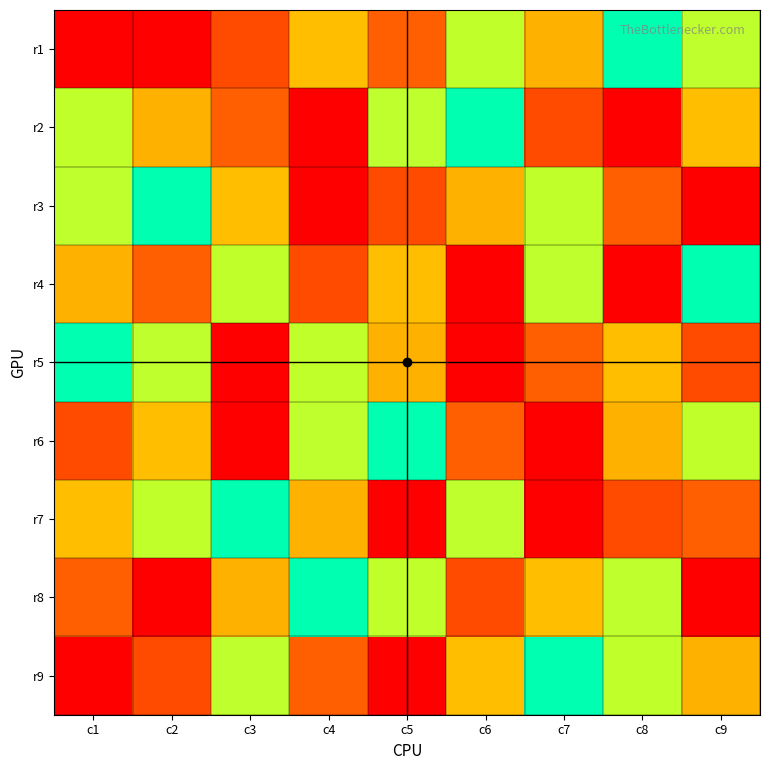

Reading right to left, extract all data points from this chart.

r1: c9=4	c8=5	c7=7	c6=6	c5=2	c4=3	c3=8	c2=1	c1=9
r2: c9=3	c8=1	c7=8	c6=5	c5=4	c4=9	c3=2	c2=7	c1=6
r3: c9=9	c8=2	c7=6	c6=7	c5=8	c4=1	c3=3	c2=5	c1=4
r4: c9=5	c8=9	c7=4	c6=1	c5=3	c4=8	c3=6	c2=2	c1=7
r5: c9=8	c8=3	c7=2	c6=9	c5=7	c4=6	c3=1	c2=4	c1=5
r6: c9=6	c8=7	c7=1	c6=2	c5=5	c4=4	c3=9	c2=3	c1=8
r7: c9=2	c8=8	c7=9	c6=4	c5=1	c4=7	c3=5	c2=6	c1=3
r8: c9=1	c8=4	c7=3	c6=8	c5=6	c4=5	c3=7	c2=9	c1=2
r9: c9=7	c8=6	c7=5	c6=3	c5=9	c4=2	c3=4	c2=8	c1=1